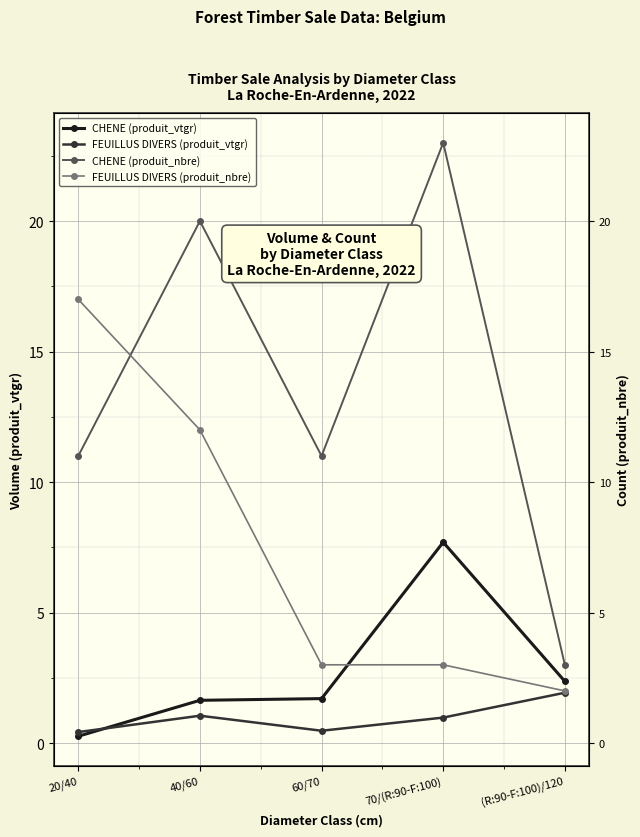

What is the minimum value for CHENE (produit_vtgr)?

0.3